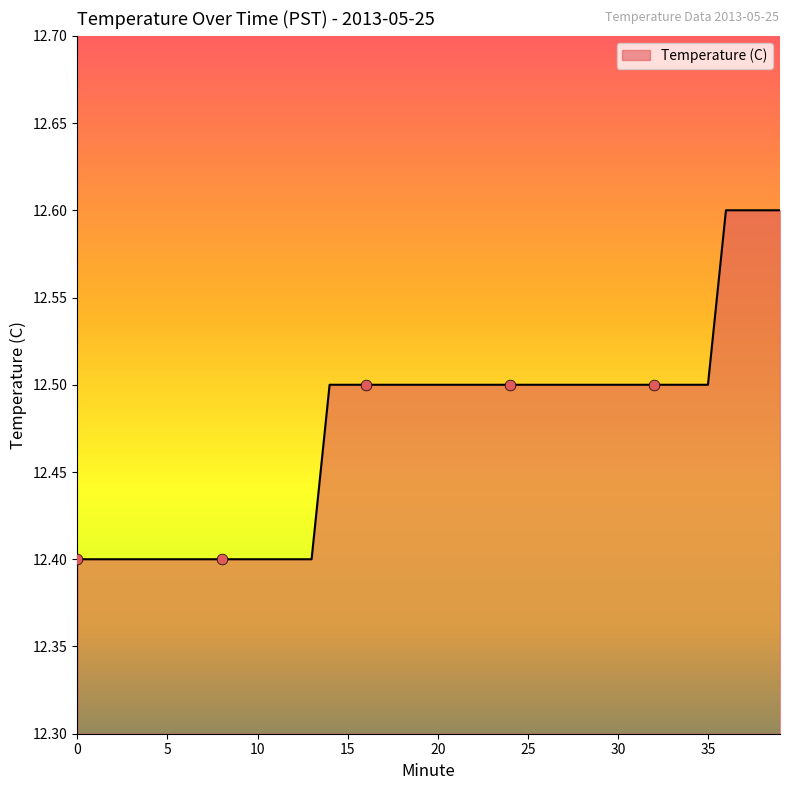

What is the minimum value shown in the chart?

12.4